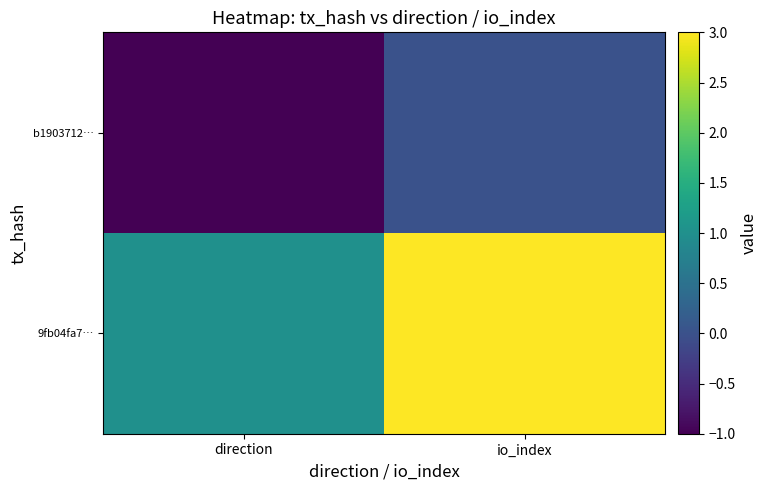

At which category does the chart reach its peak across all series?

io_index